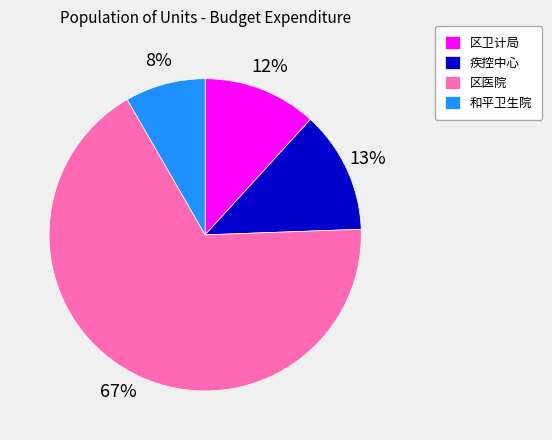

How many segments does this pie chart have?

4